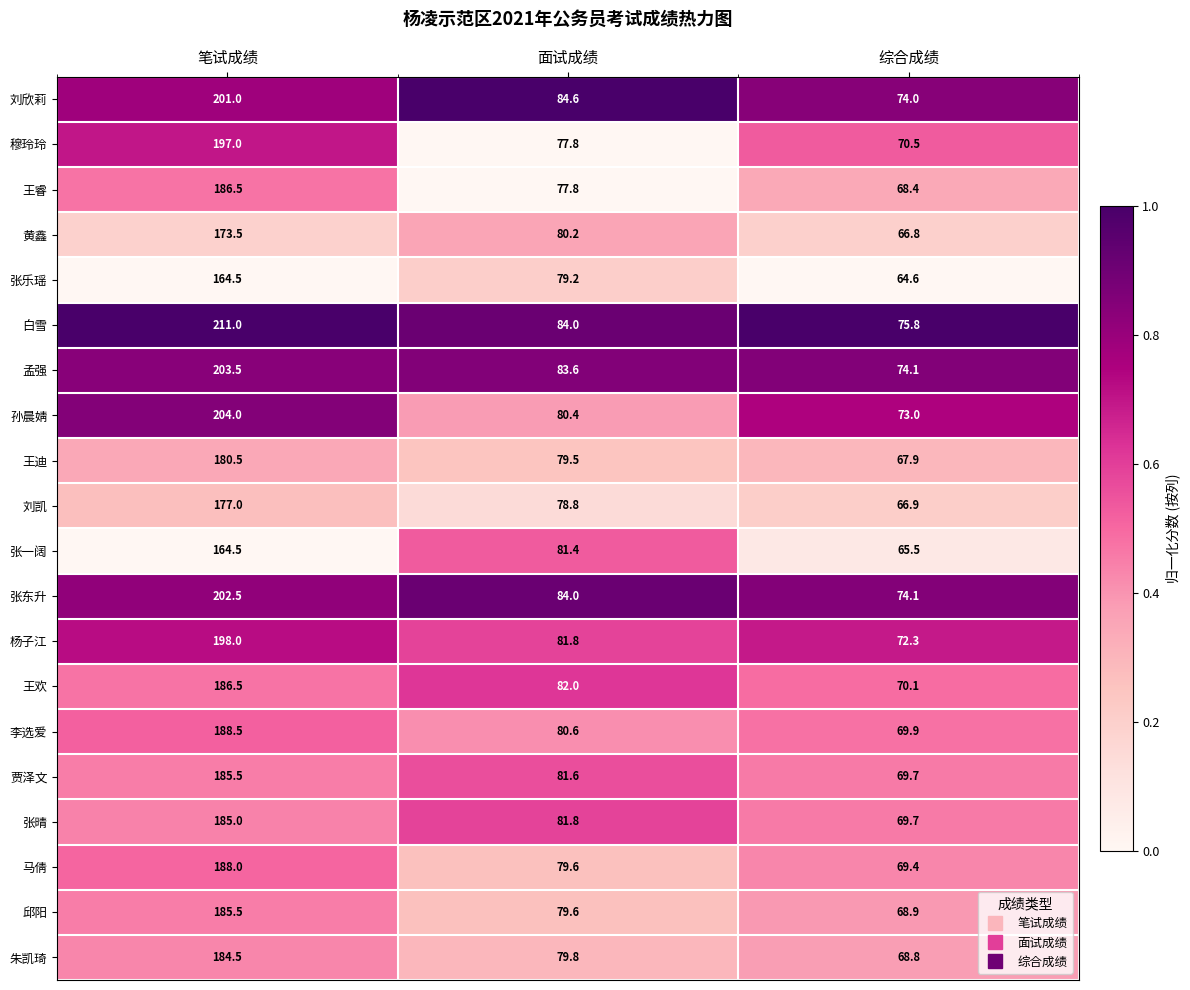

Which series has the largest total across all categories?

白雪